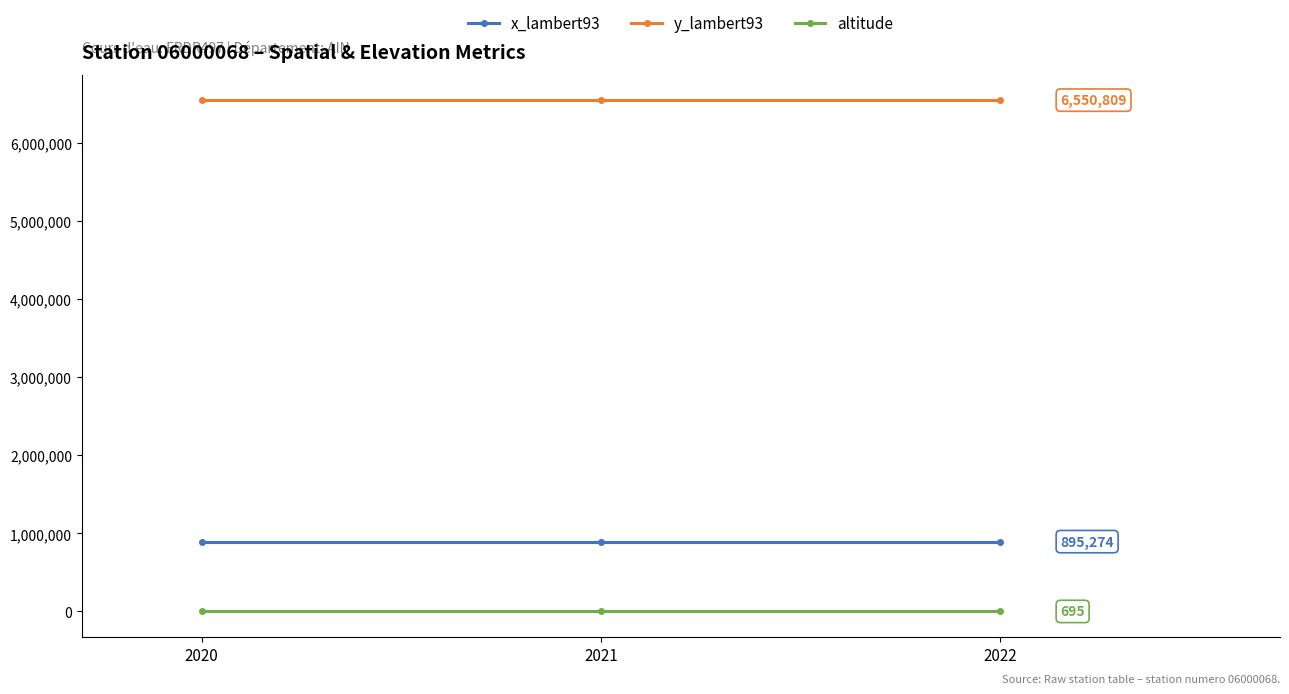

What is the total value across all series at 2020?

7446778